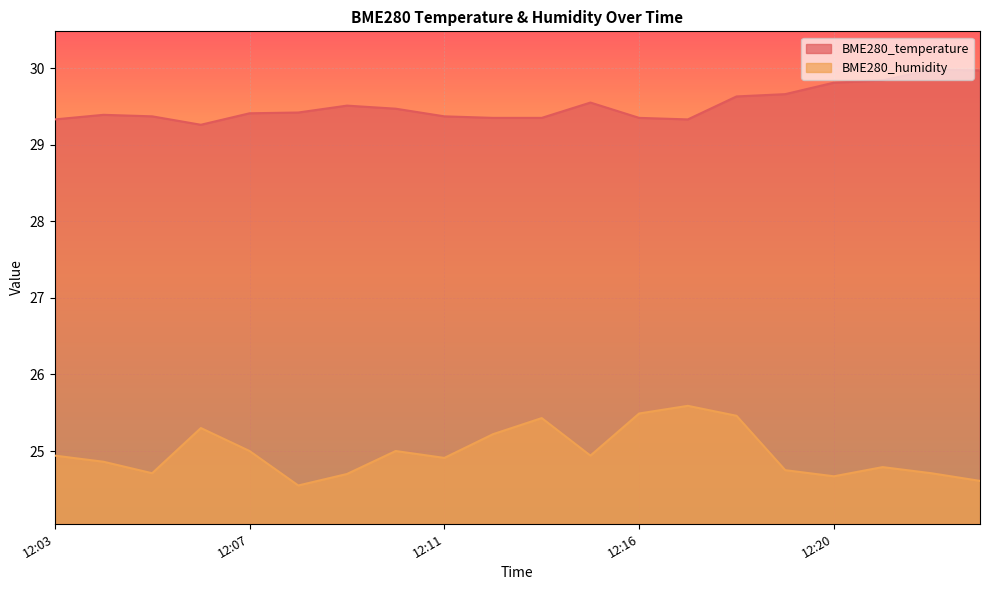

The BME280_humidity series shows 12.3 at 12:22. True or false?

False